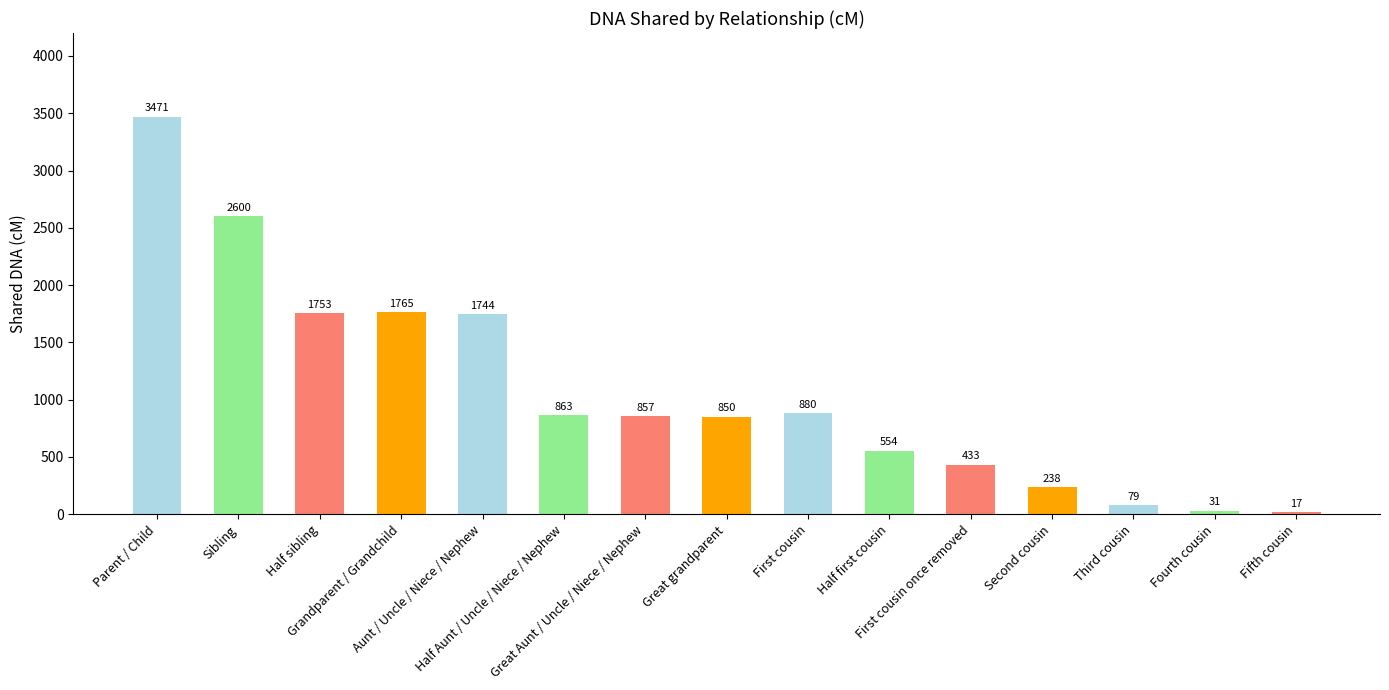

Which label corresponds to the smallest value in the chart?

Fifth cousin